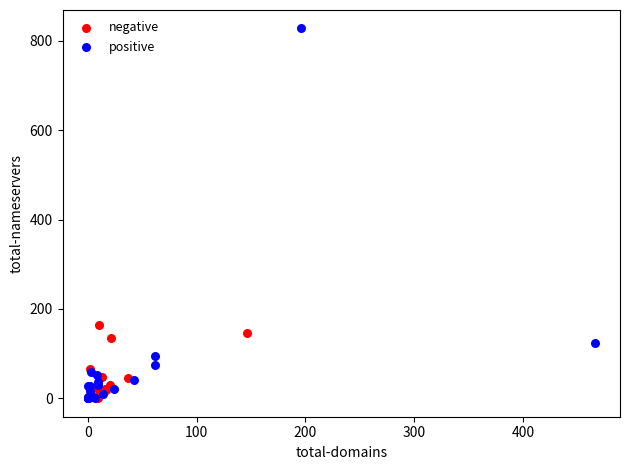

Which series has the largest Y range (max minus min)?

positive